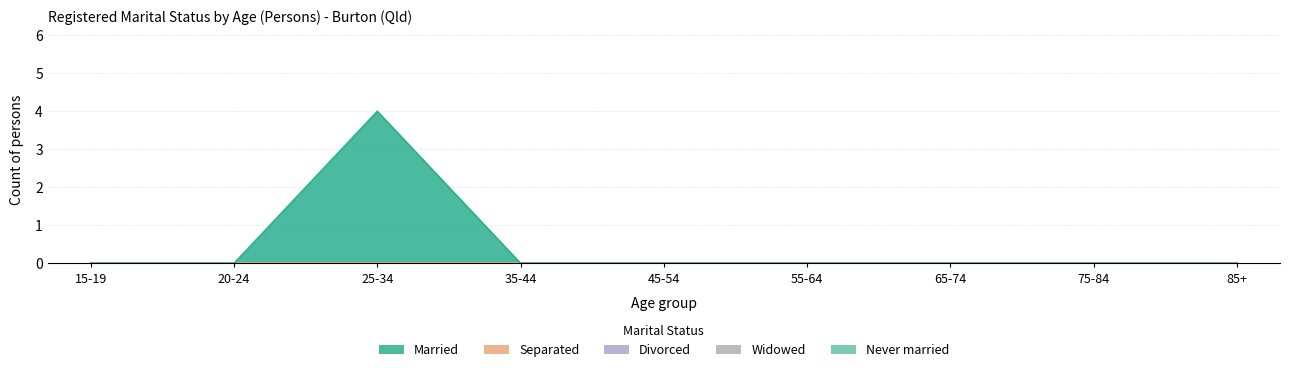

True or false: Widowed and Divorced intersect in this chart.

False